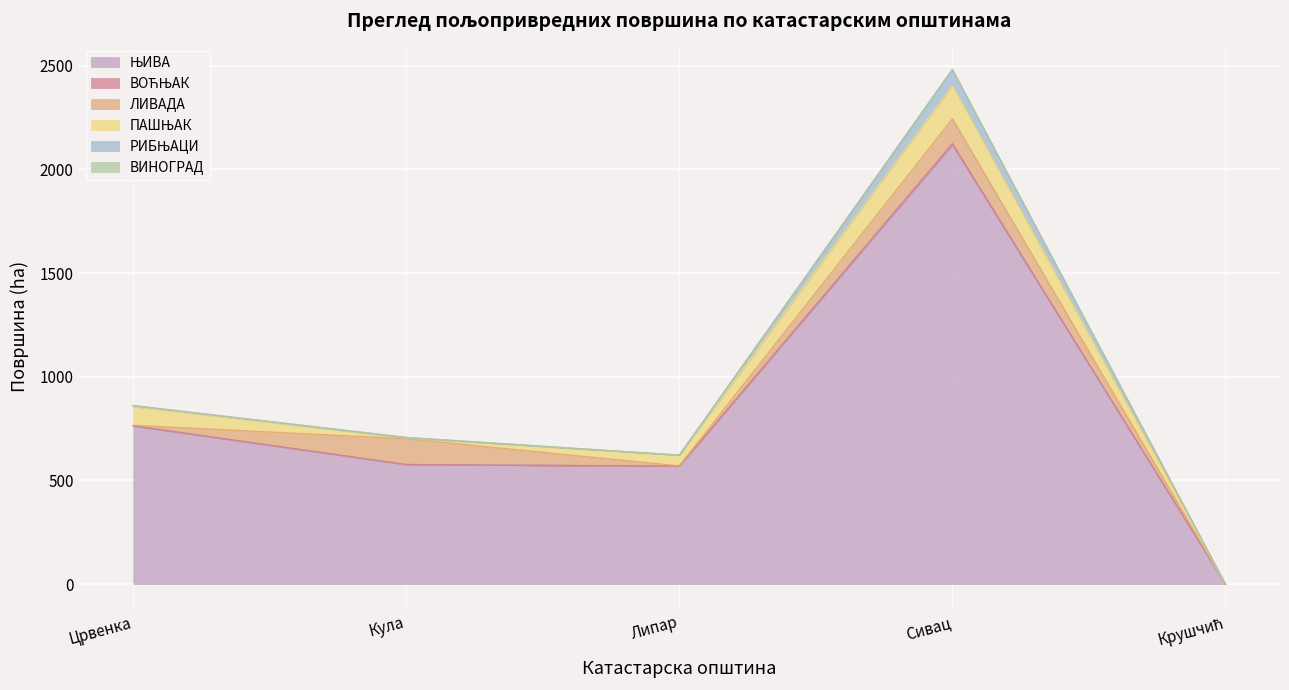

What is the difference between the maximum and minimum values in the ПАШЊАК series?

160.7